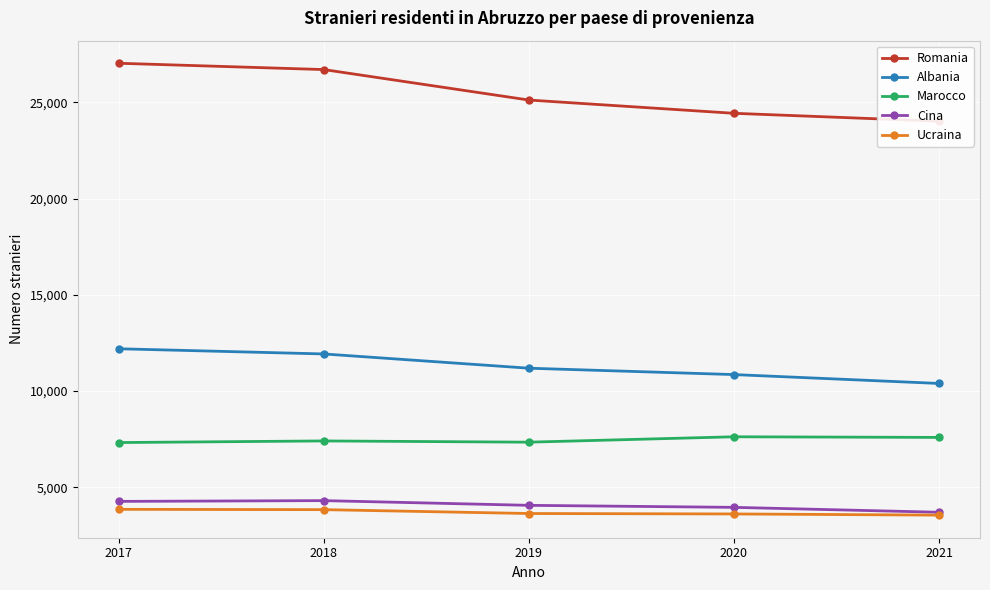

Rank the categories by Cina value from highest to lowest.

2018, 2017, 2019, 2020, 2021